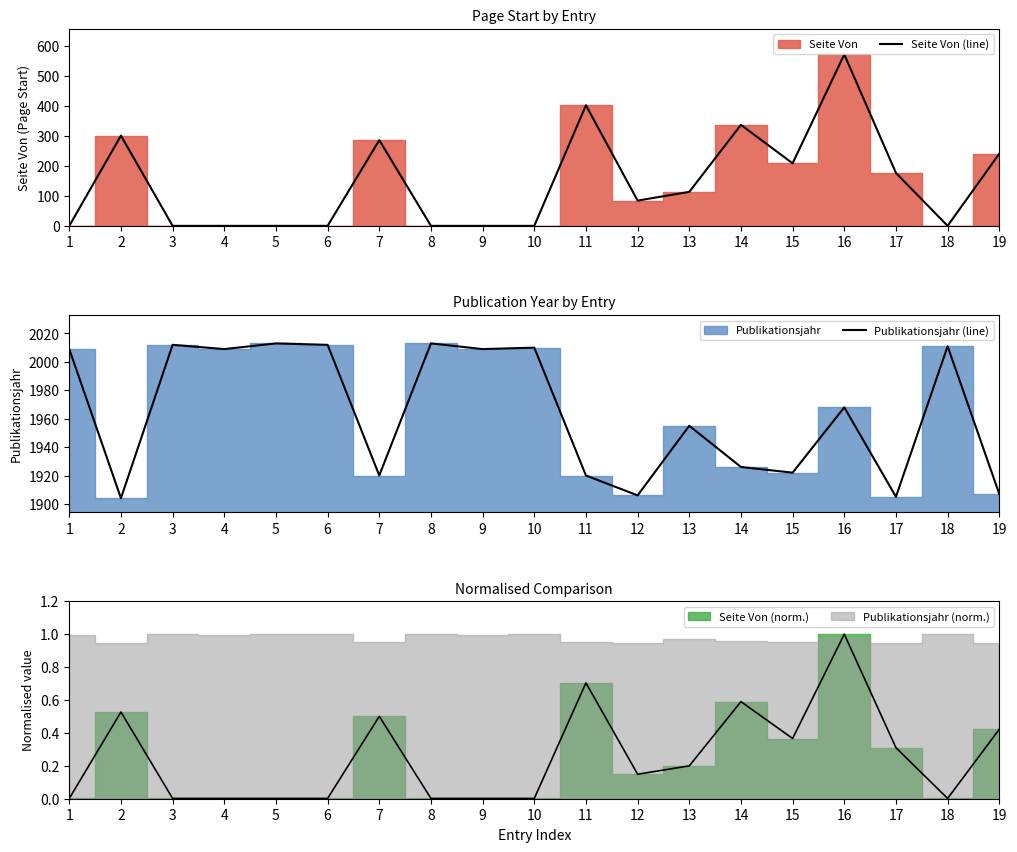

Is it true that Seite Von (line) equals 1 at 10?

False